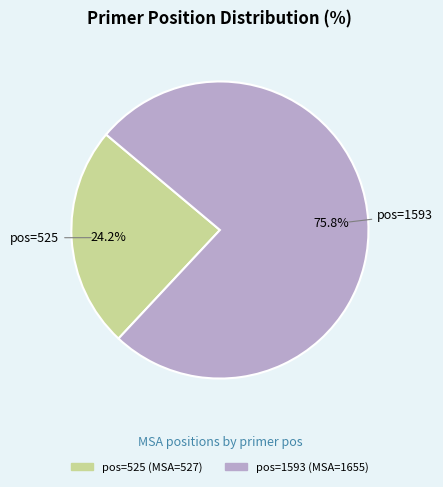

Is there any slice that represents more than half of the pie?

Yes